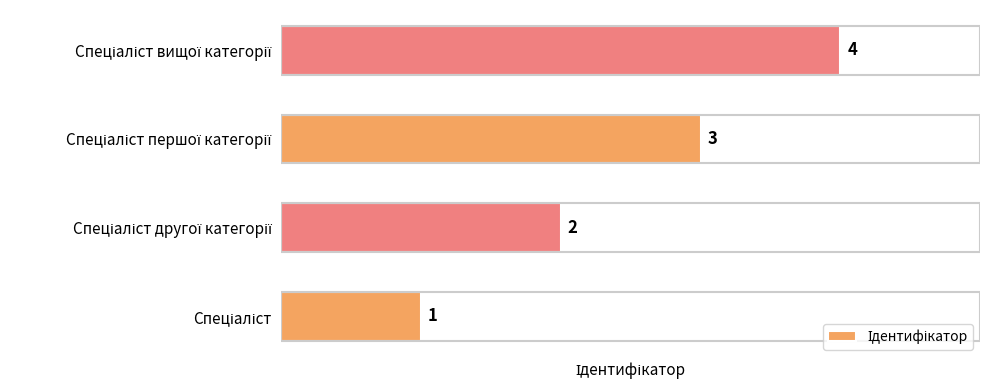

What is the minimum value shown in the chart?

1